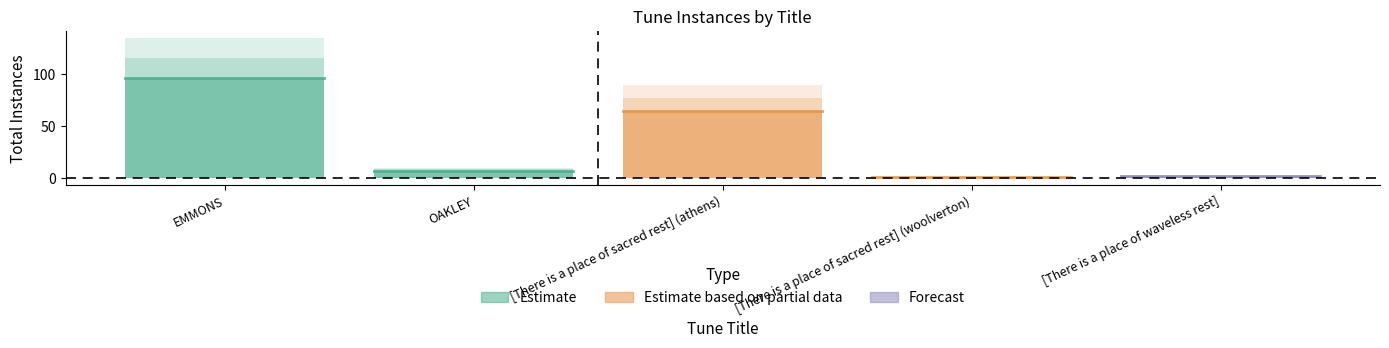

Does the chart have visible grid lines?

No